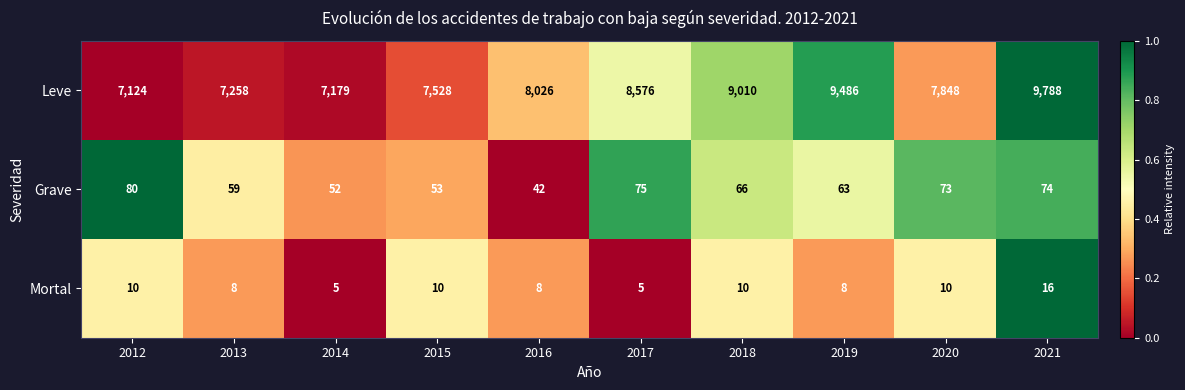

What is the approximate value of Grave at 2014, to the nearest 10?

50